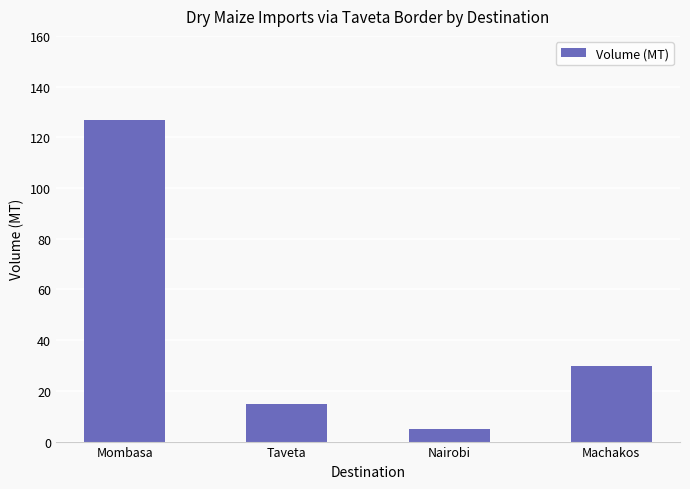

The chart shows a value of 167 at Mombasa. True or false?

False